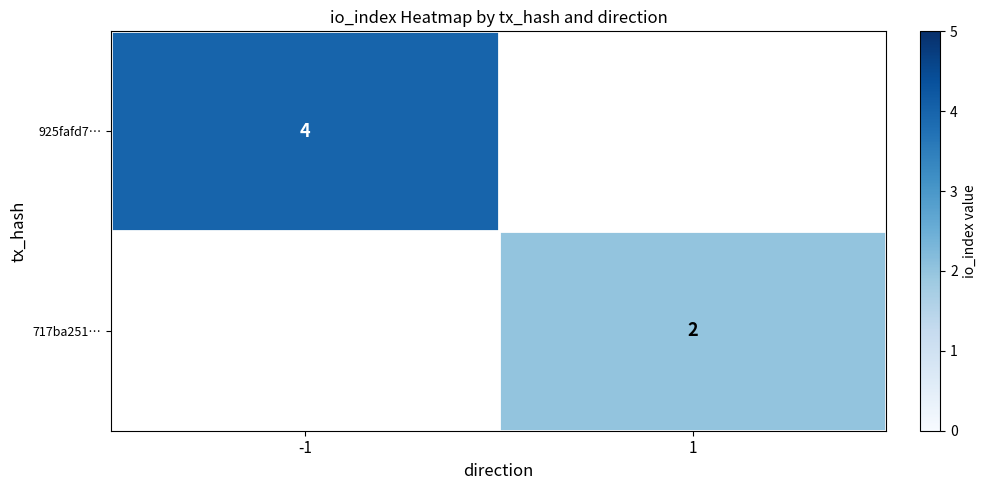

The 925fafd7… series shows 6 at -1. True or false?

False